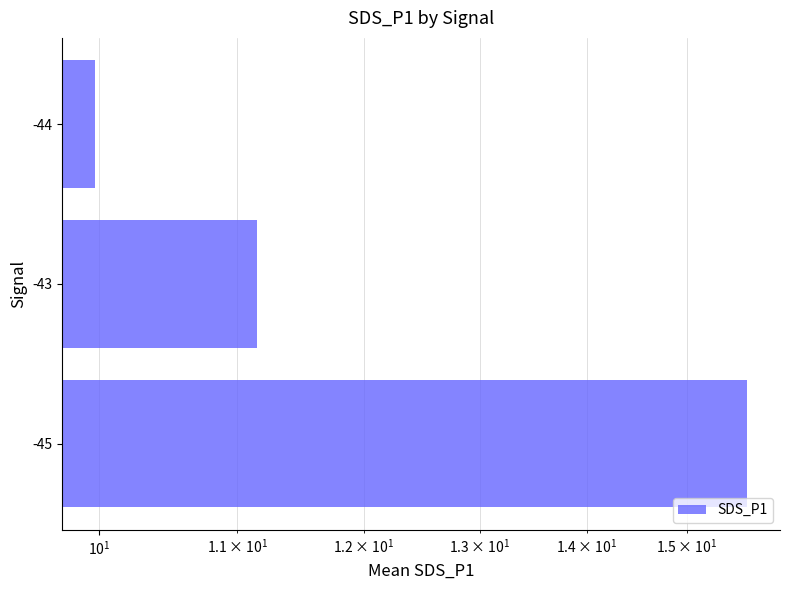

How many series are shown in this chart?

1